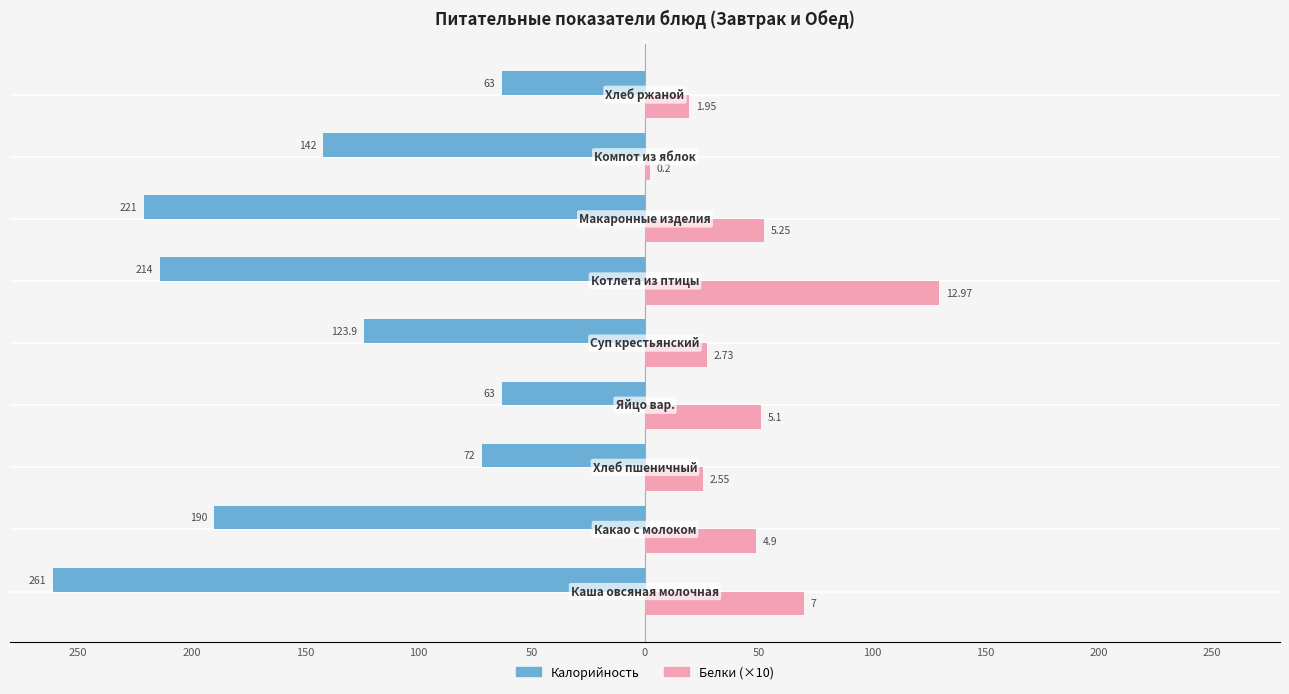

What are all the series names shown in the legend?

Калорийность, Белки (×10)